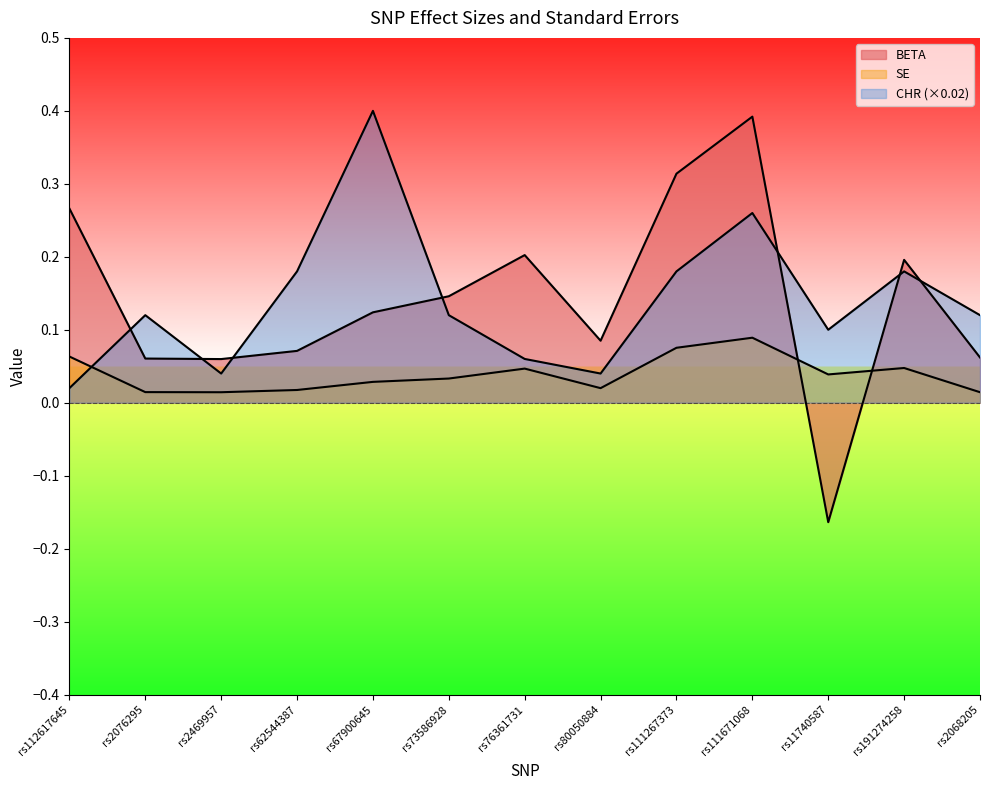

At how many categories does at least one series exceed 0?

13